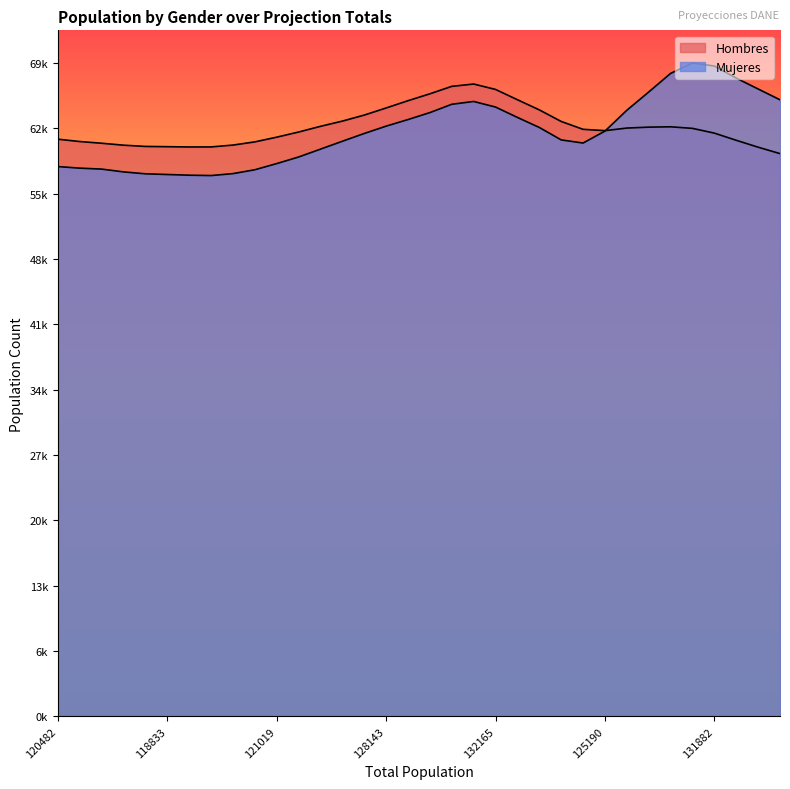

What is the label of the 33rd point from the left?

127922